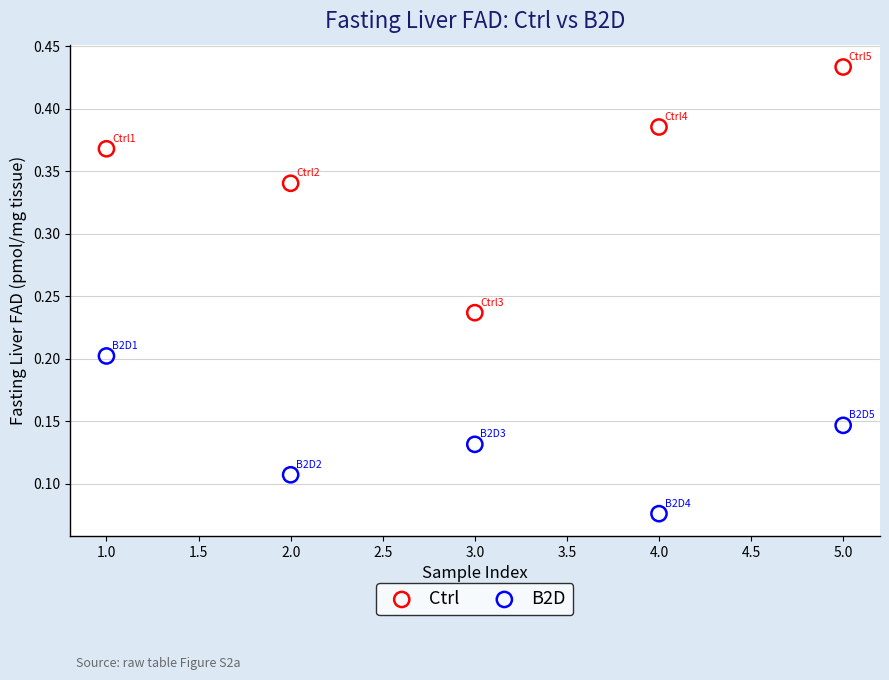

Which series has the widest spread of Y values?

Ctrl